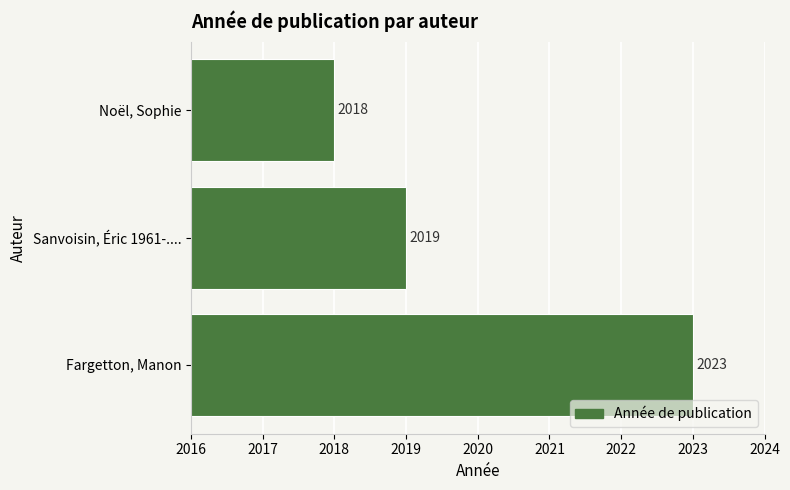

List the labels in order of value, largest first.

Fargetton, Manon, Sanvoisin, Éric 1961-...., Noël, Sophie